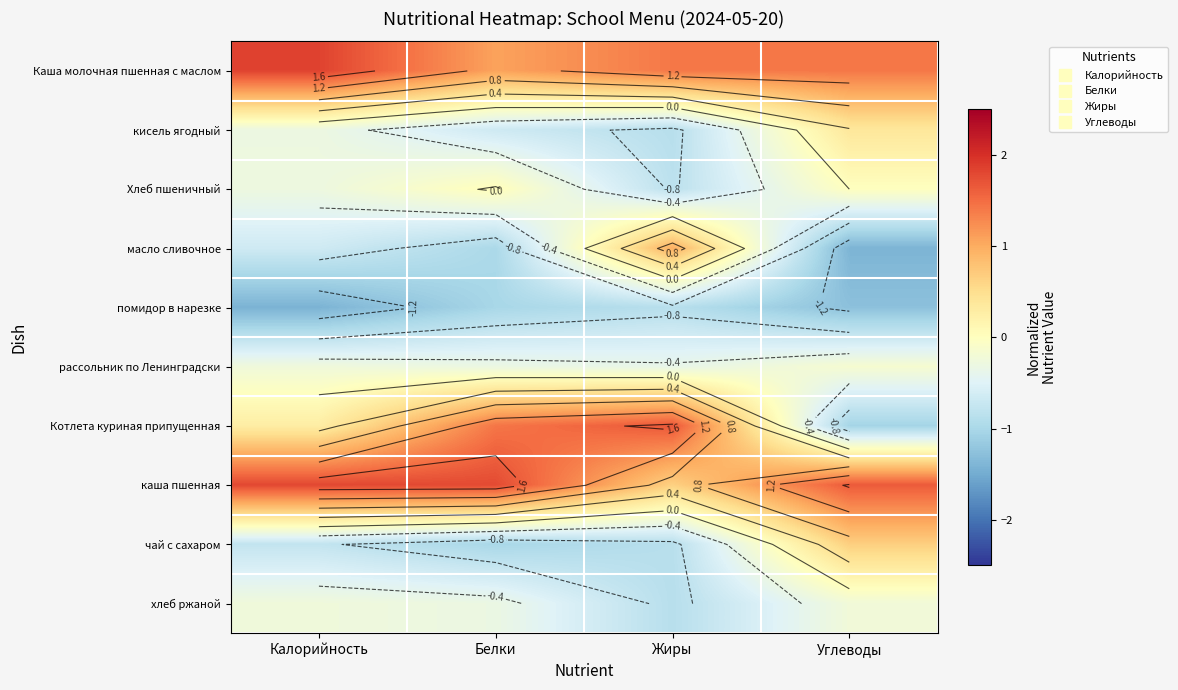

List the series in order of their peak value, lowest first.

помидор в нарезке, хлеб ржаной, рассольник по Ленинградски, Хлеб пшеничный, кисель ягодный, чай с сахаром, масло сливочное, Котлета куриная припущенная, каша пшенная, Каша молочная пшенная с маслом